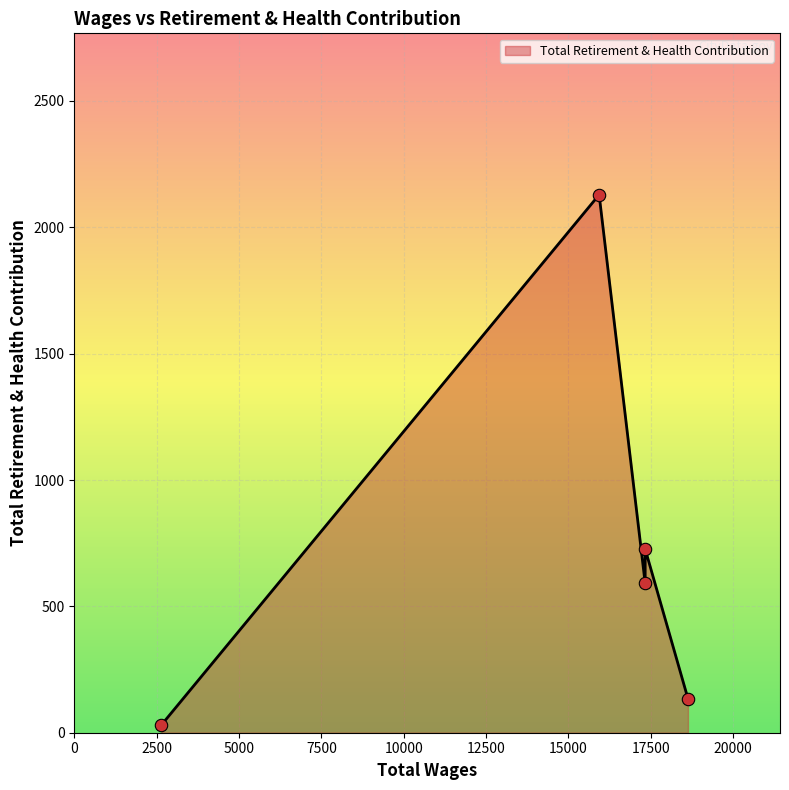

Between 18627.0 and 17328.0, which is larger?

17328.0